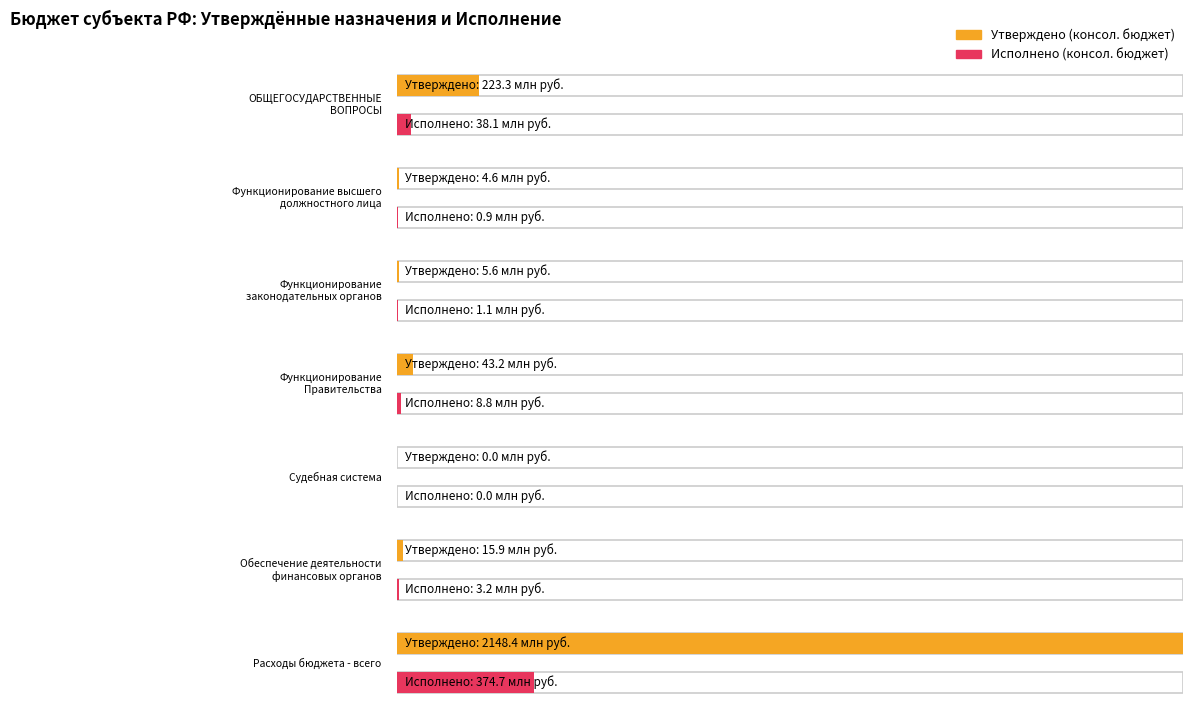

Which has a higher value, Функционирование
Правительства or Судебная система?

Функционирование
Правительства